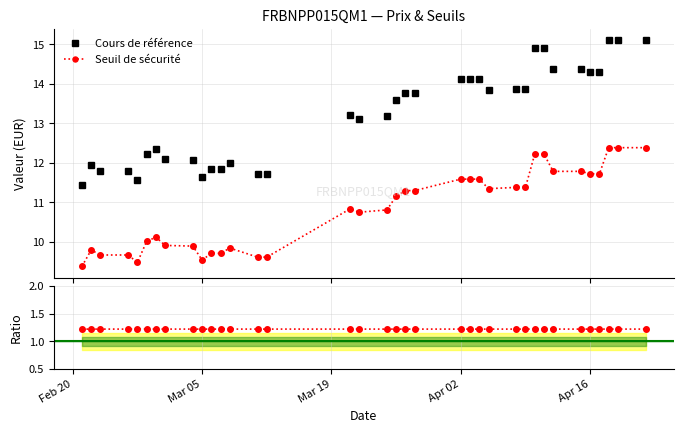

Does the chart display data point markers on the line(s)?

Yes